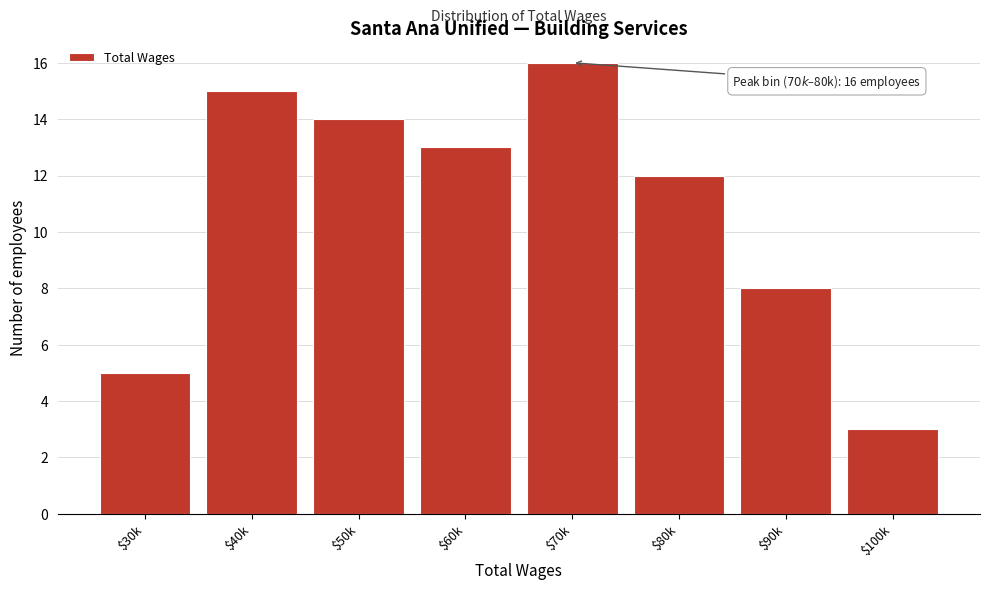

Reading right to left, what are all the values shown in this chart?

3	8	12	16	13	14	15	5